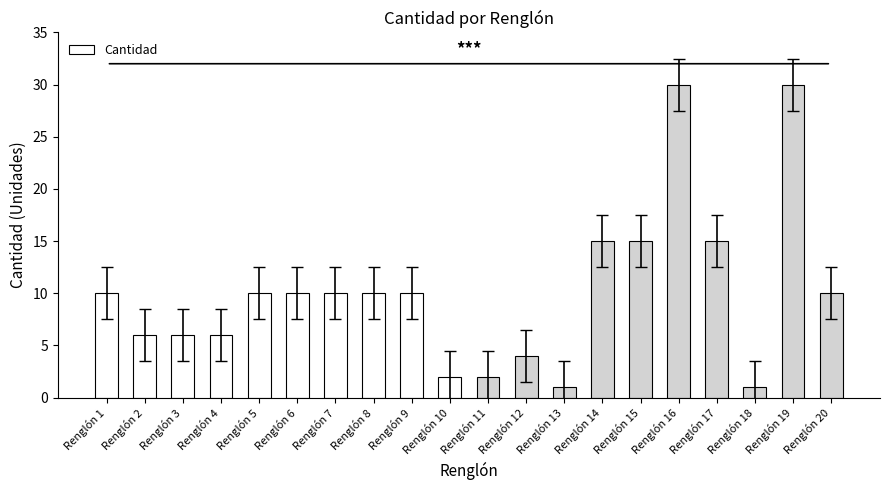

Are the bars horizontal?

No